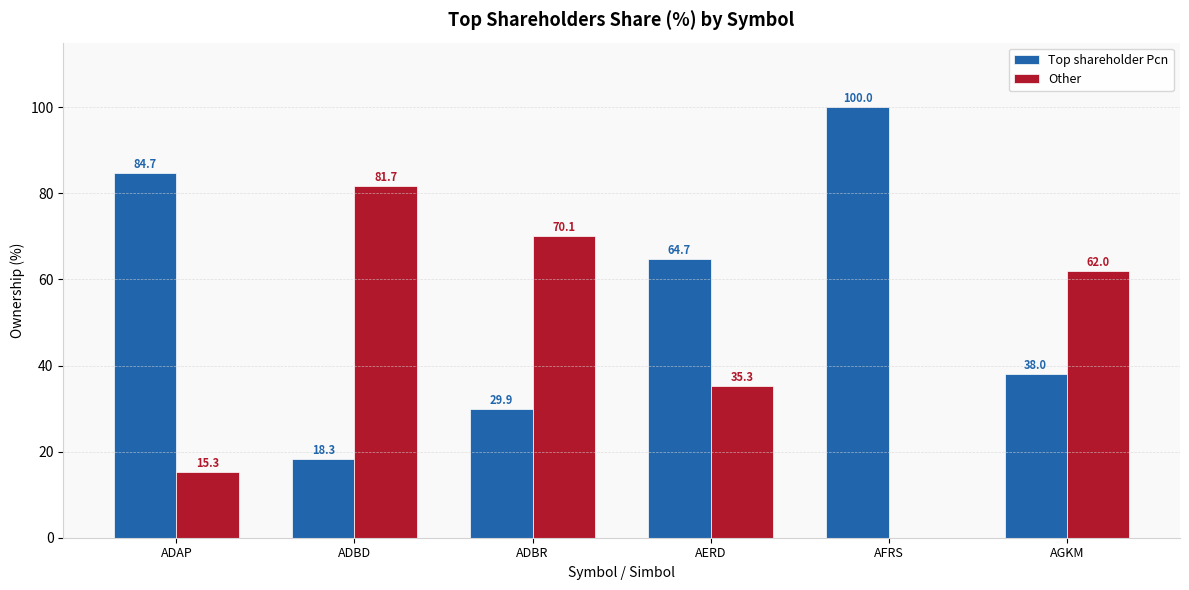

Reading right to left, list all the values displayed in this chart.

Top shareholder Pcn: AGKM=38.0	AFRS=100.0	AERD=64.7	ADBR=29.9	ADBD=18.3	ADAP=84.7
Other: AGKM=62.0	AFRS=0.0	AERD=35.3	ADBR=70.1	ADBD=81.7	ADAP=15.3